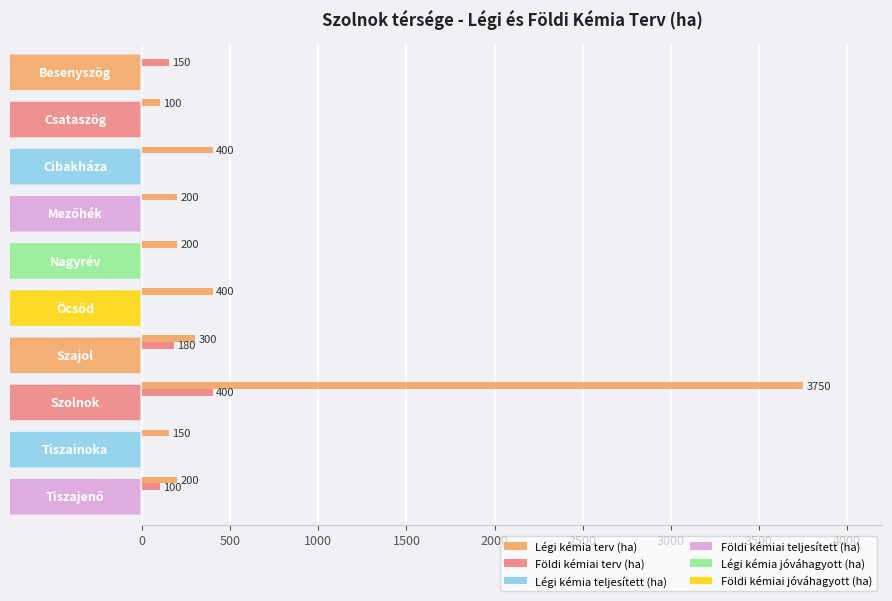

What is the maximum value for Légi kémia terv (ha)?

3750